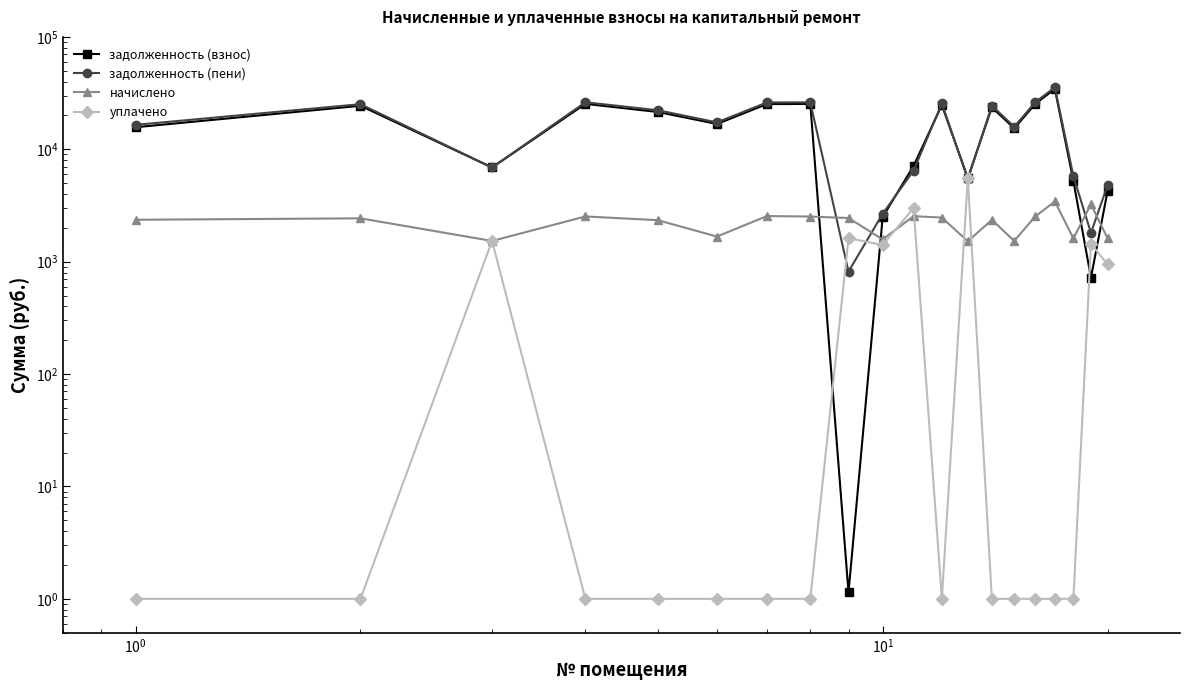

What are all the series names shown in the legend?

задолженность (взнос), задолженность (пени), начислено, уплачено